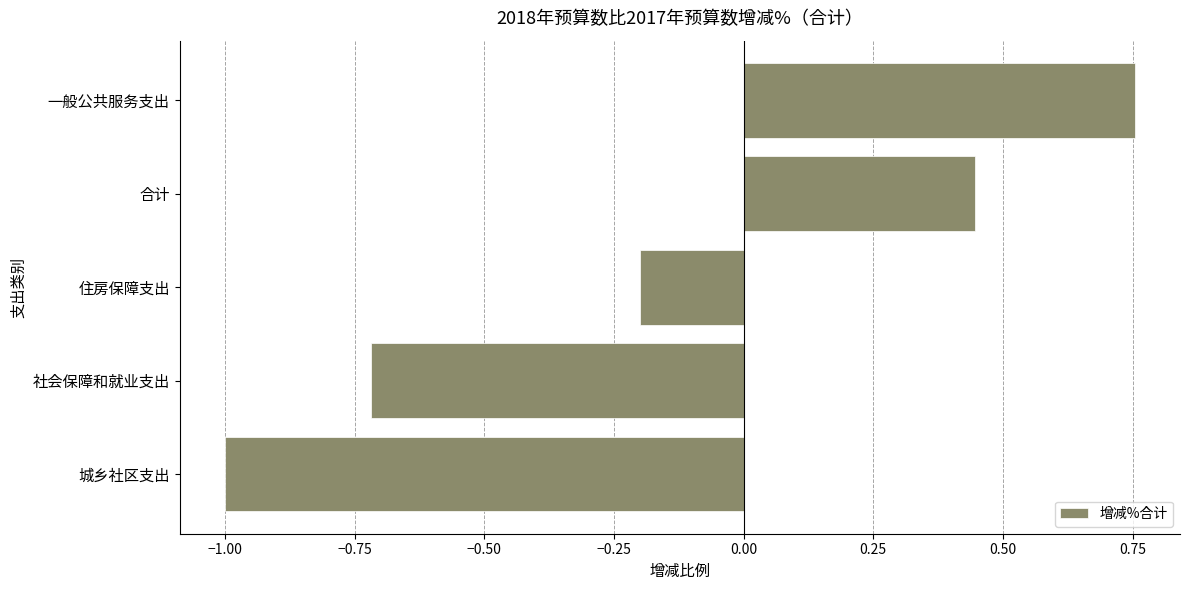

At which category does the chart reach its peak across all series?

一般公共服务支出